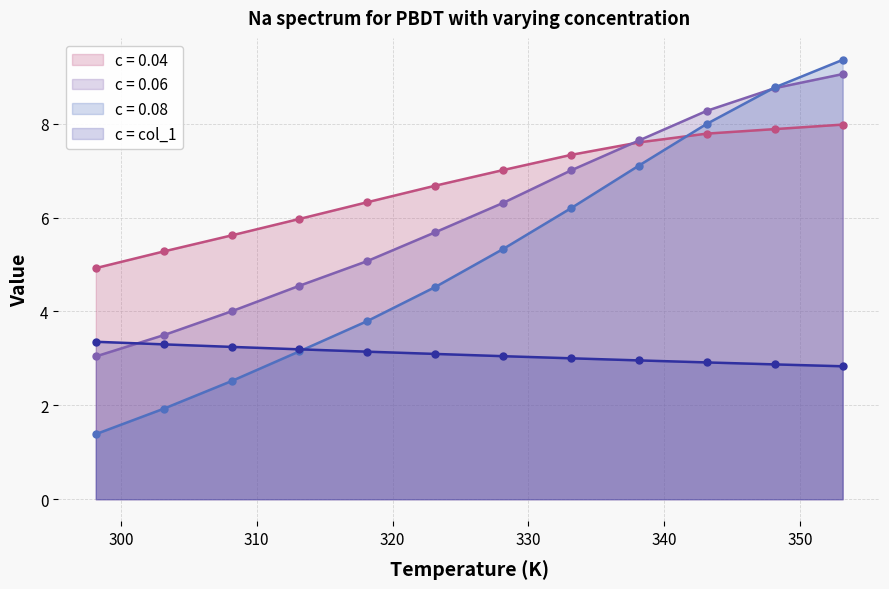

Does the chart display data point markers on the line(s)?

Yes